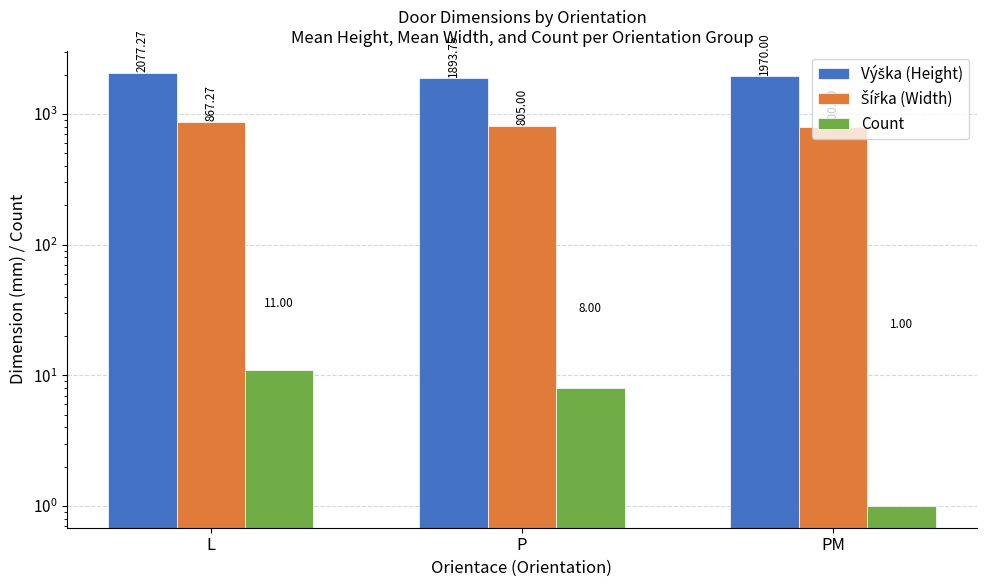

What are all the series names shown in the legend?

Výška (Height), Šířka (Width), Count